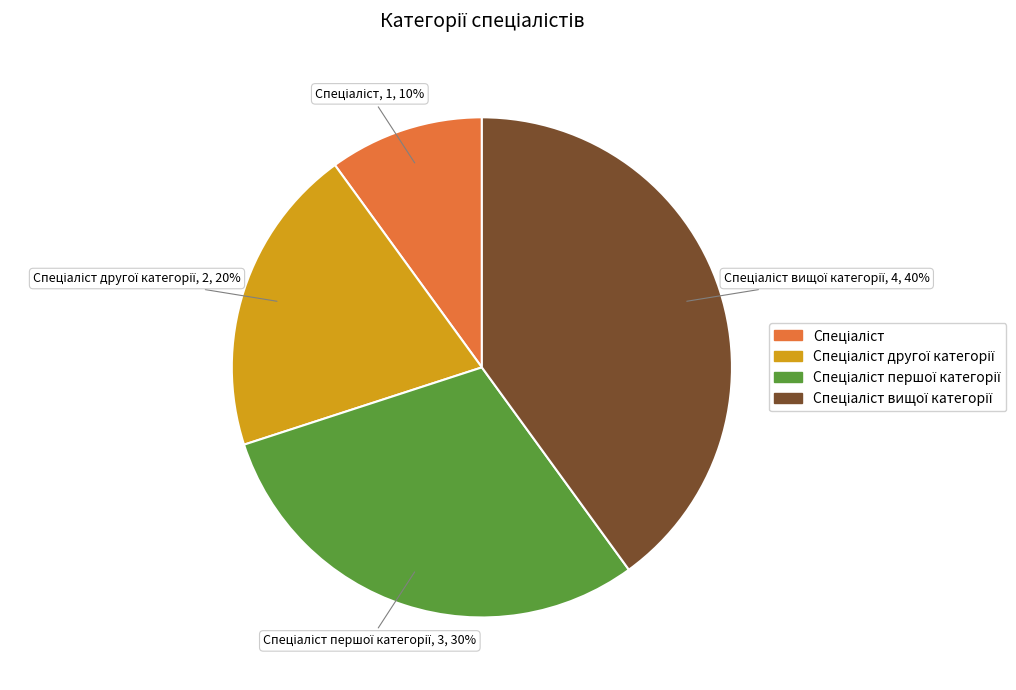

Does any single category account for the majority?

No